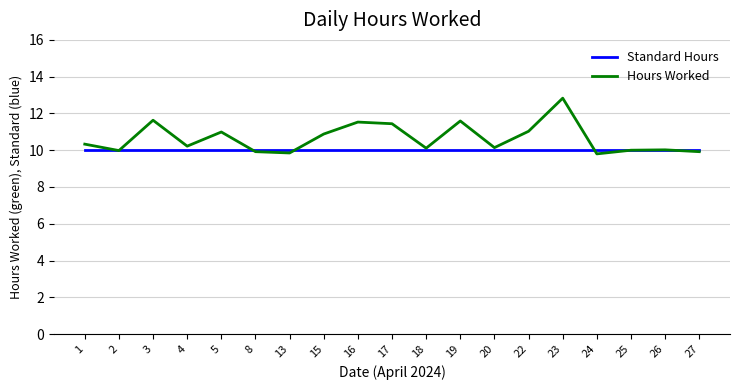

The value of Standard Hours at 15 is 15.3. True or false?

False